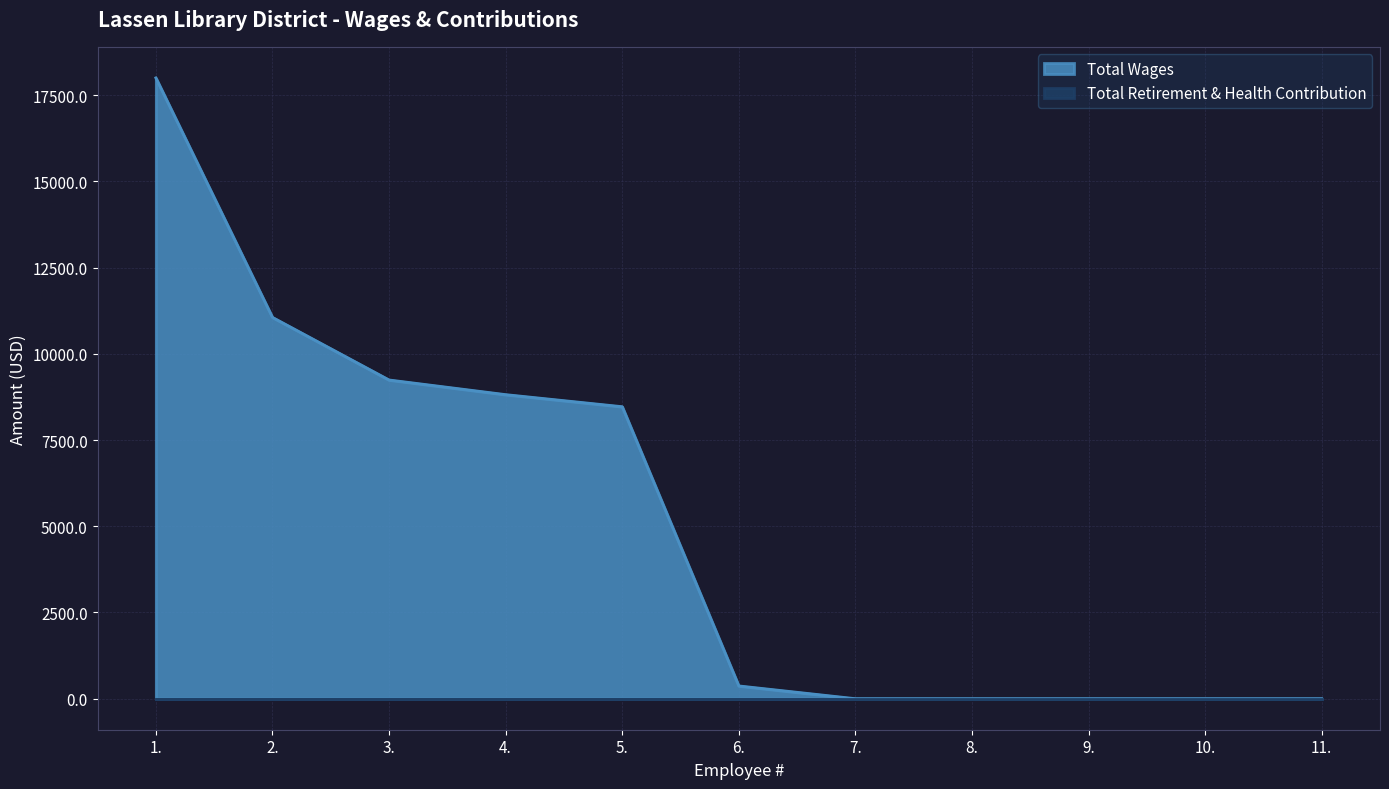

Which has a higher value, 7. or 2.?

2.